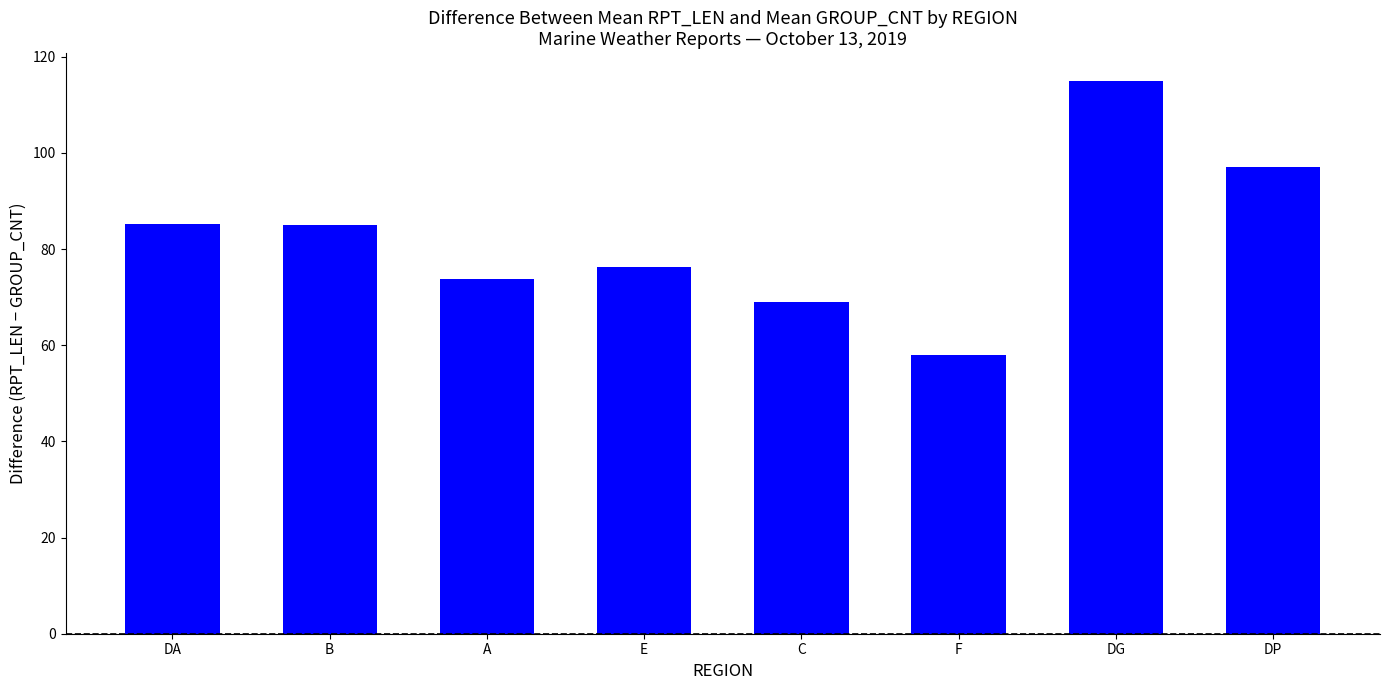

What is the label of the 8th bar from the left?

DP